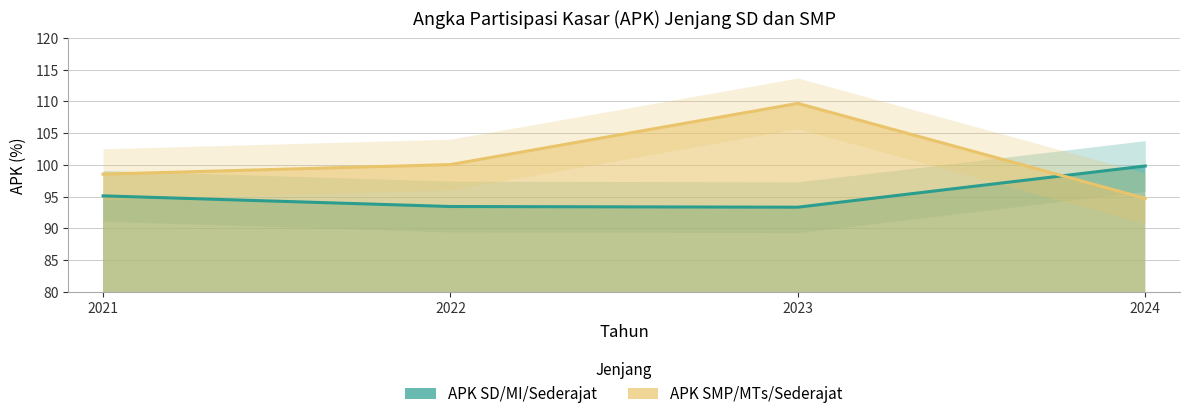

What is the value of the APK SD/MI/Sederajat point at the 3rd from the left?

93.3